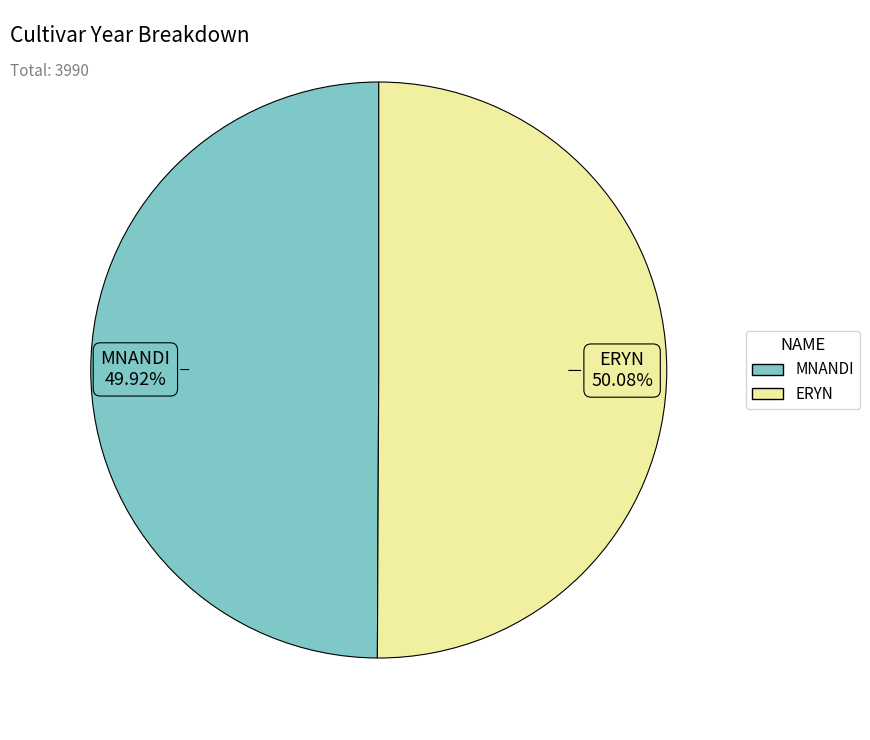

Does any single category account for the majority?

Yes